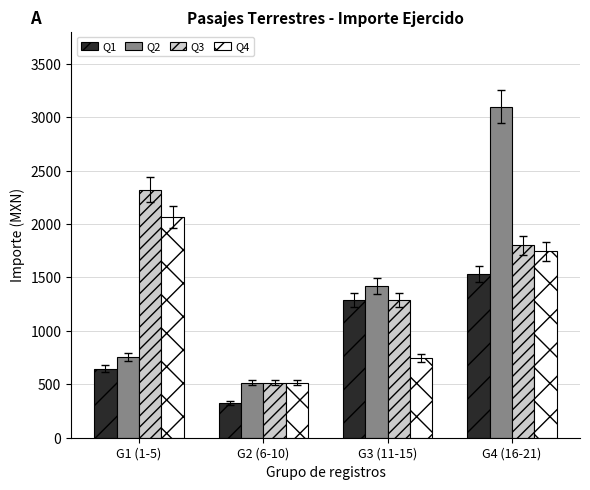

How many data points does each series have?

4